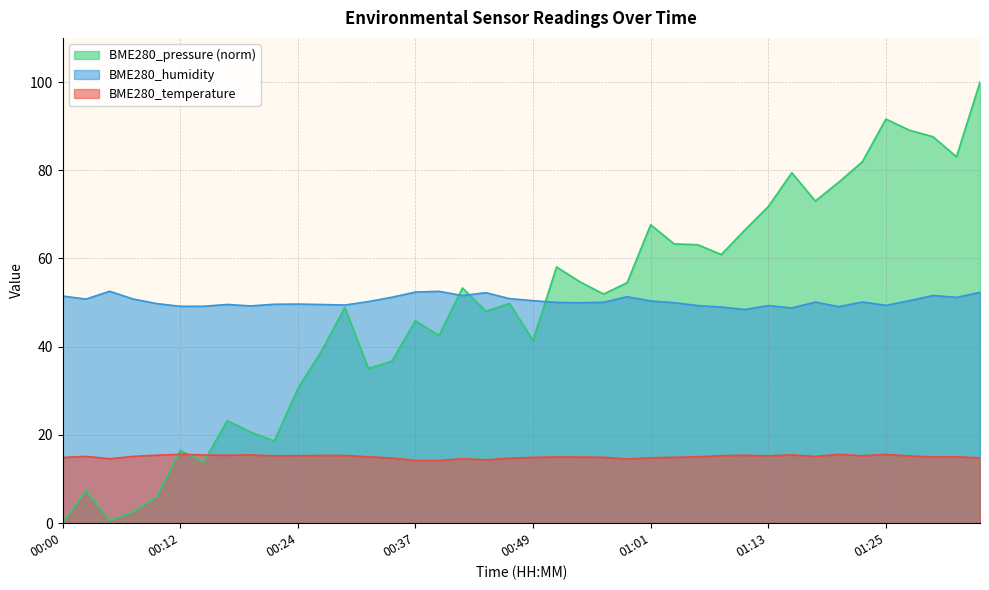

What is the average value of the BME280_humidity series?

50.3